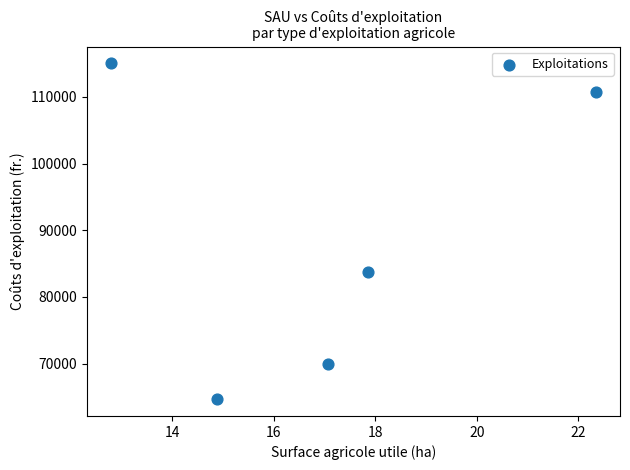

What Y value in the scatter plot is closest to 89854?

83794